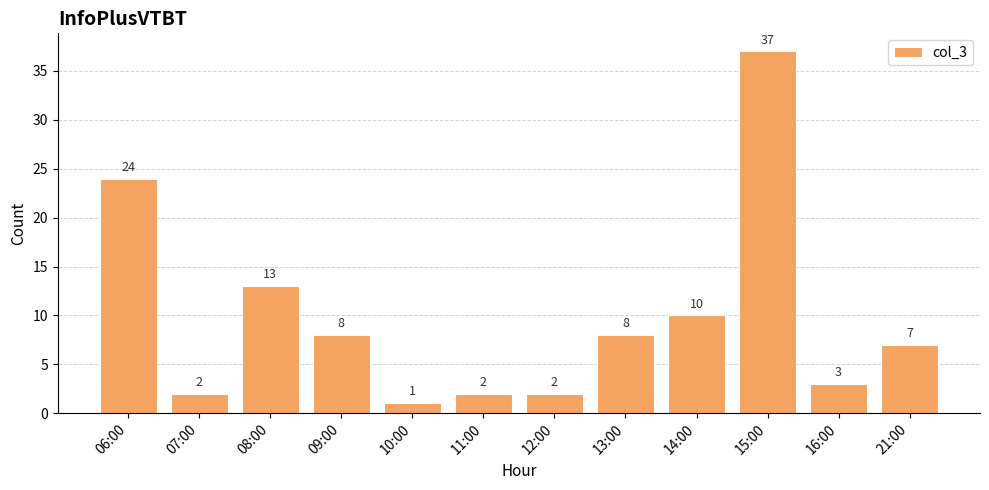

What is the difference between the maximum and second lowest values?

35